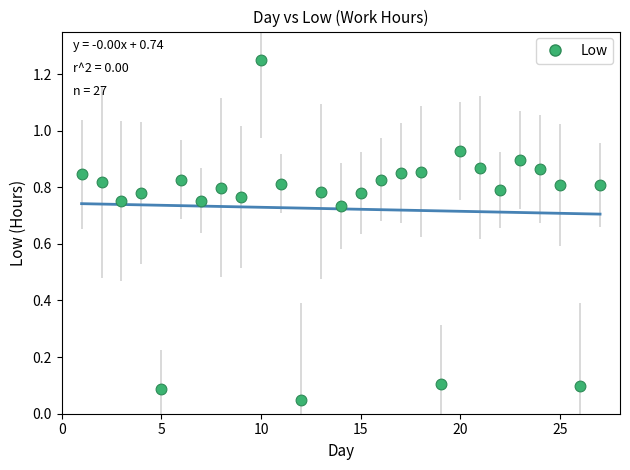

What is the range of X values (max minus min)?

26.0